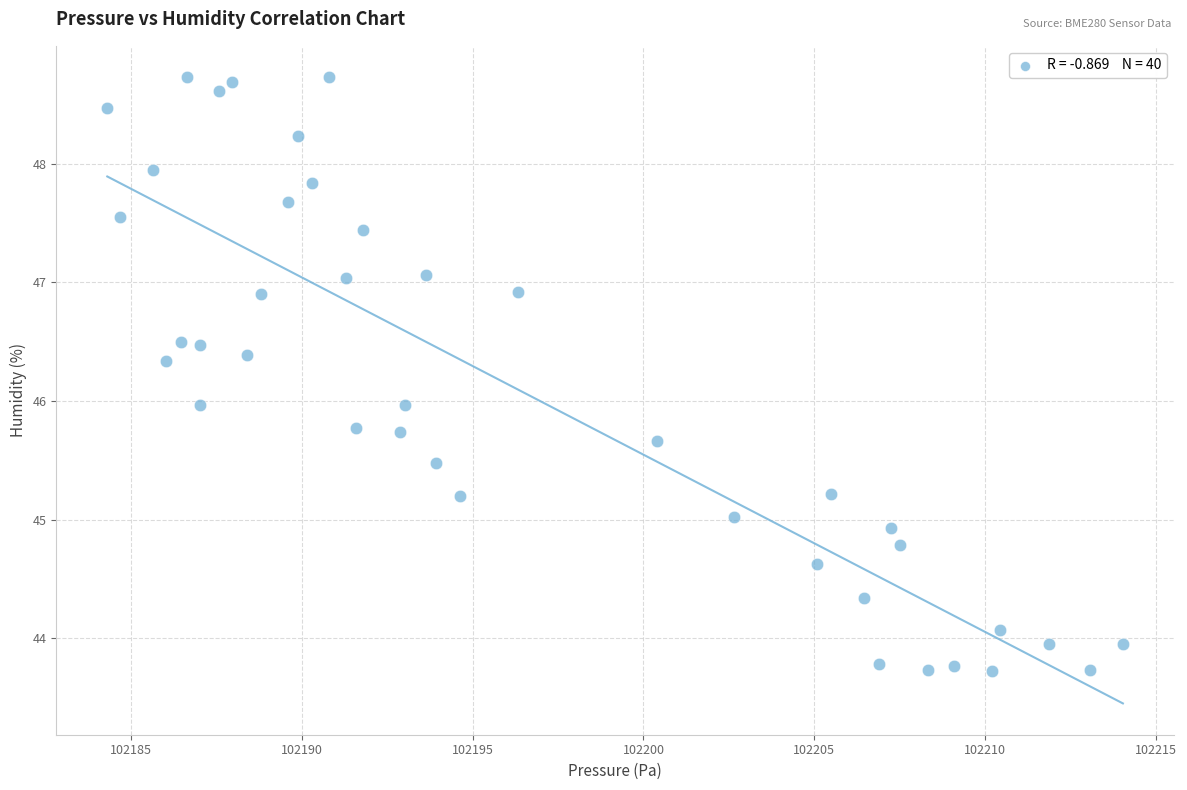

What is the range of Y values (max minus min)?

5.0